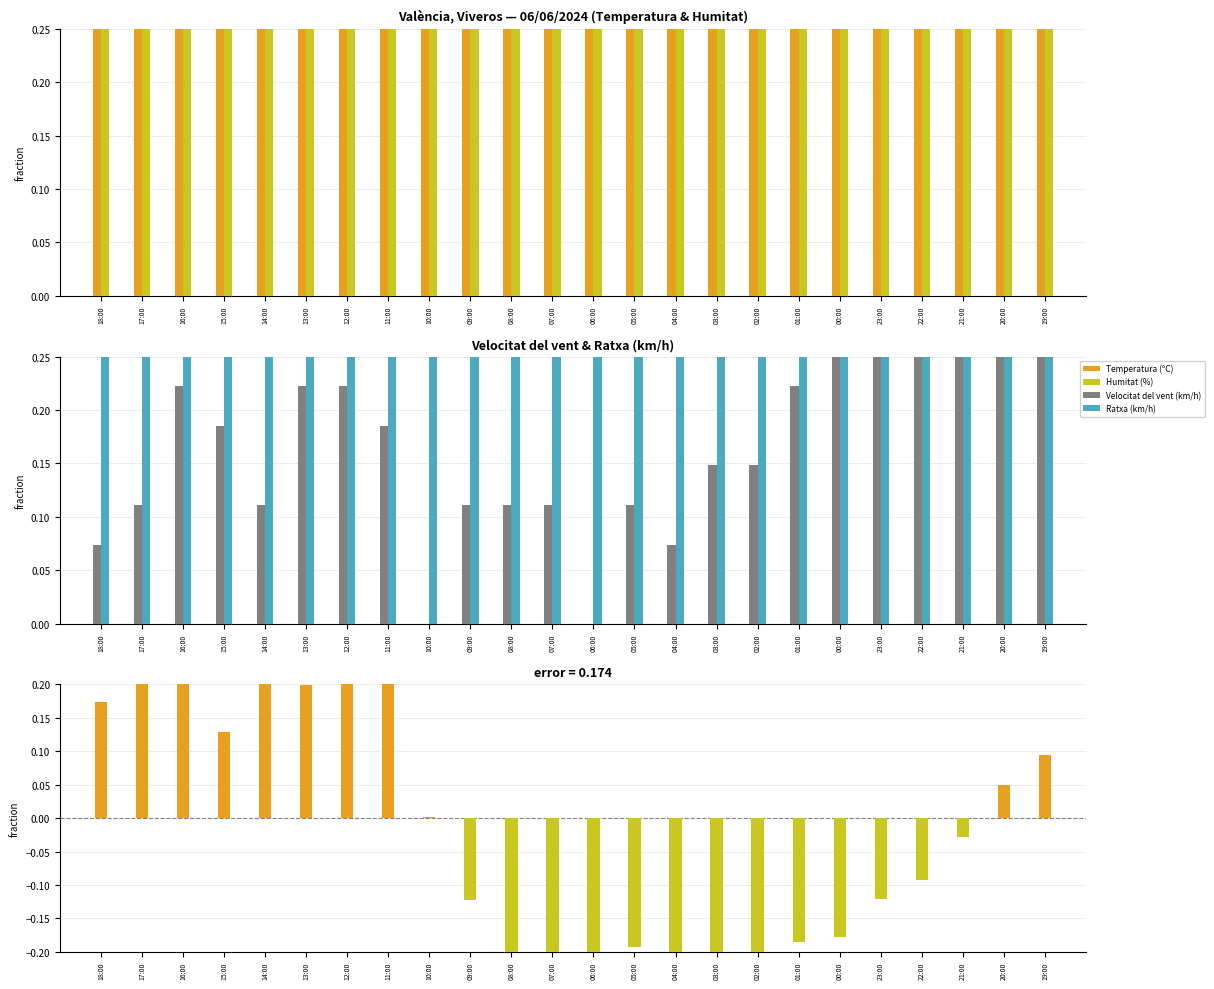

What is the approximate value of Velocitat del vent (km/h) at 00:00?

0.4